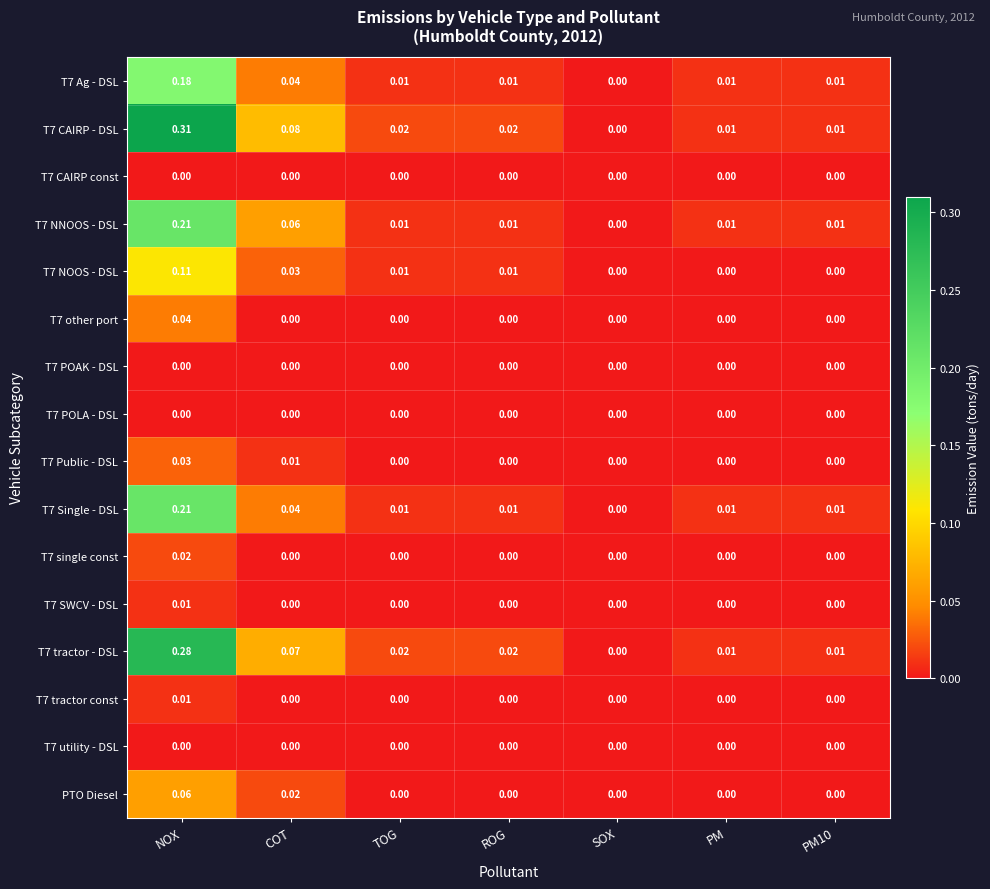

At which category does the chart reach its peak across all series?

NOX